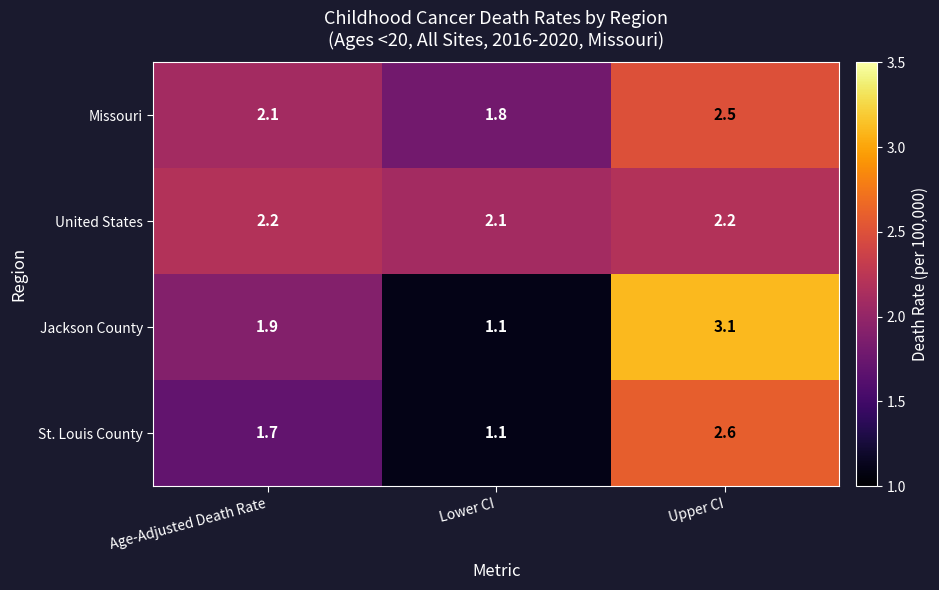

At which category is the sum across all series the highest?

Upper CI